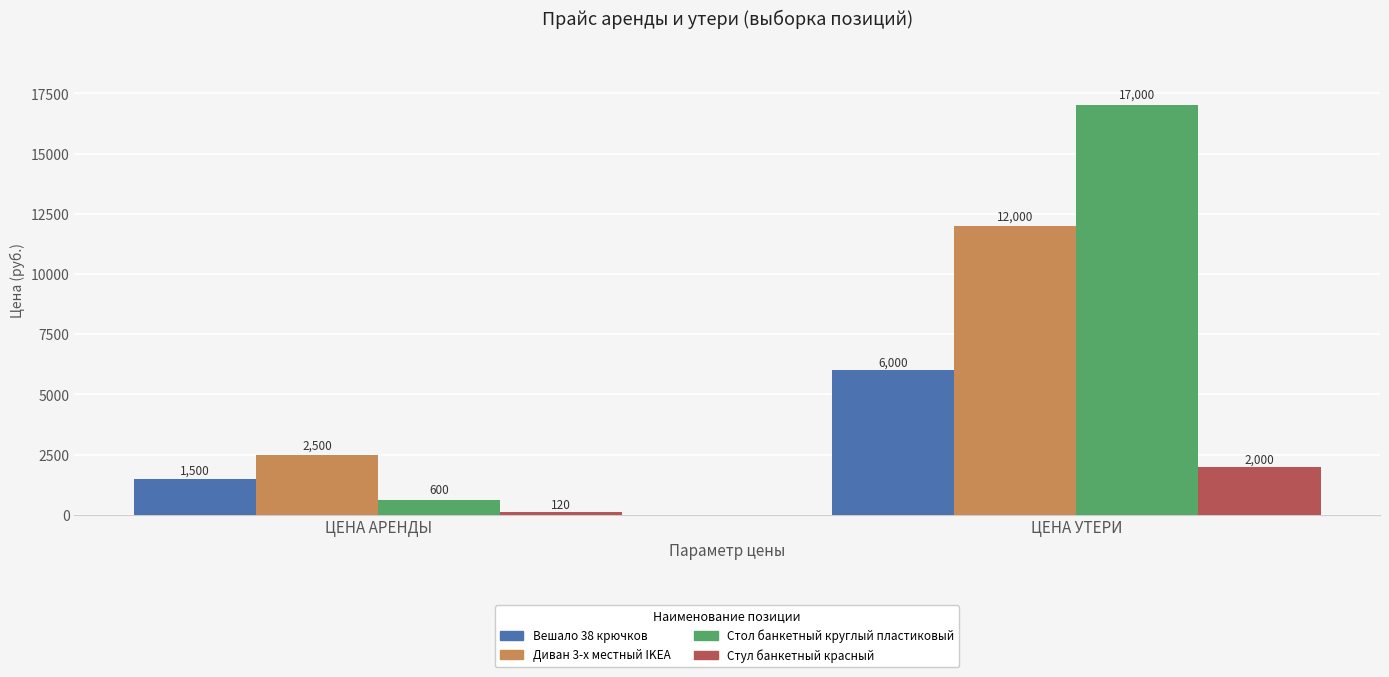

What is the maximum value for Стол банкетный круглый пластиковый?

17000